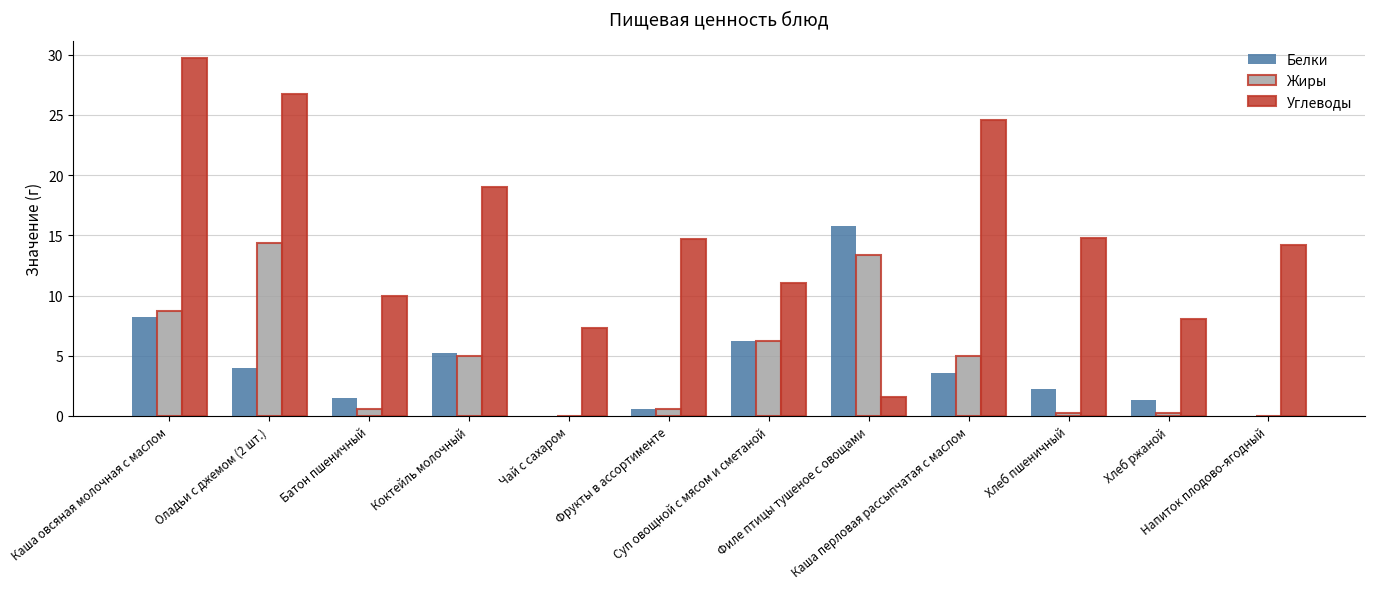

Is it true that Углеводы equals 14.2 at Напиток плодово-ягодный?

True